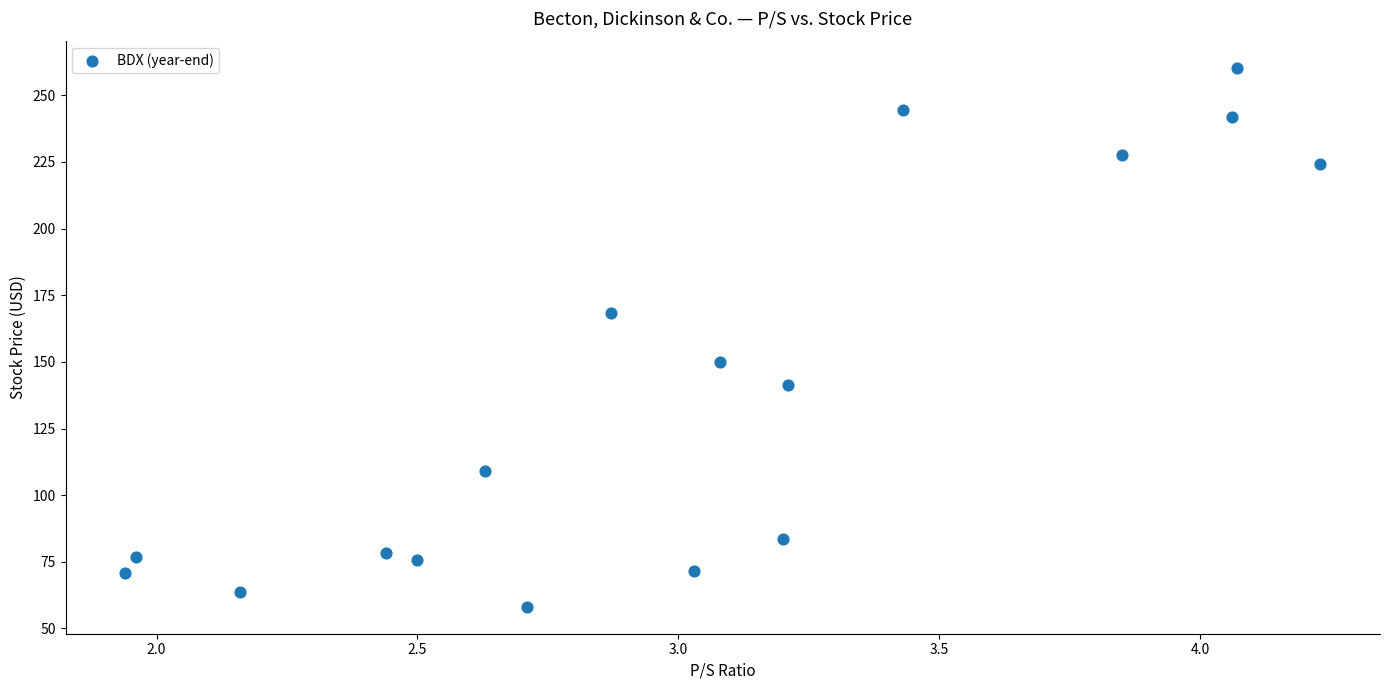

What is the range of Y values (max minus min)?

202.3